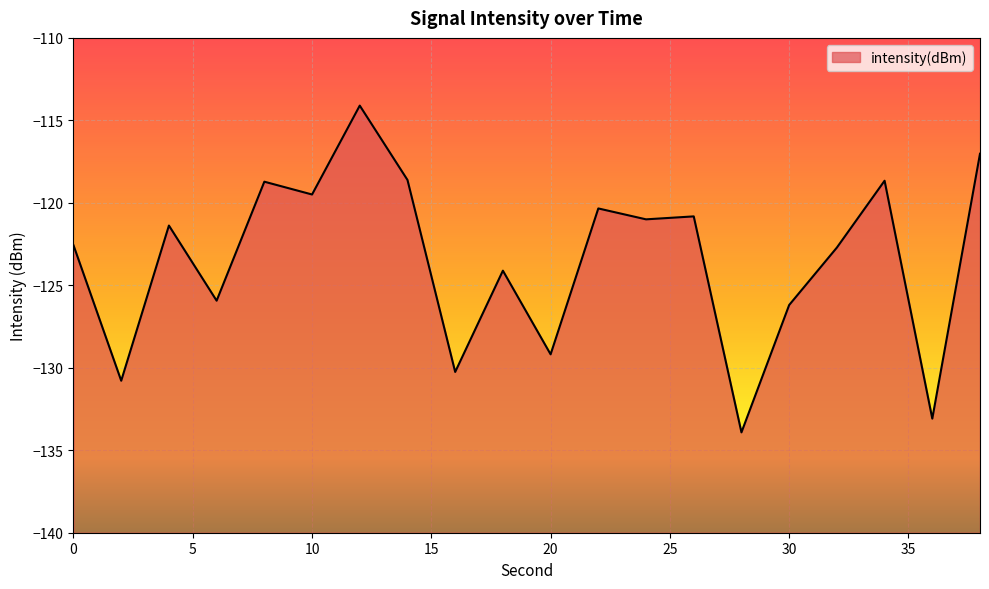

Where is the data nearest to the value -124?

18